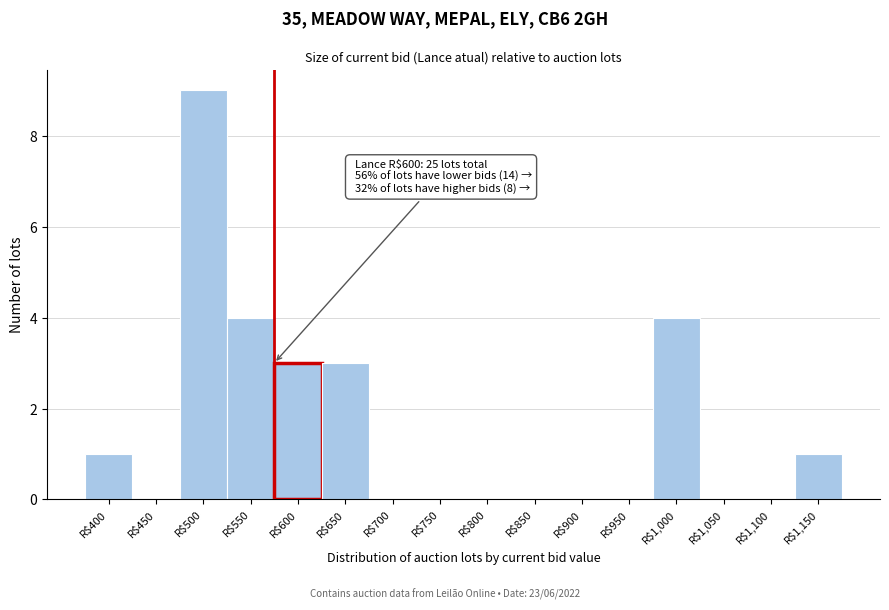

What is the sum of all values?

25